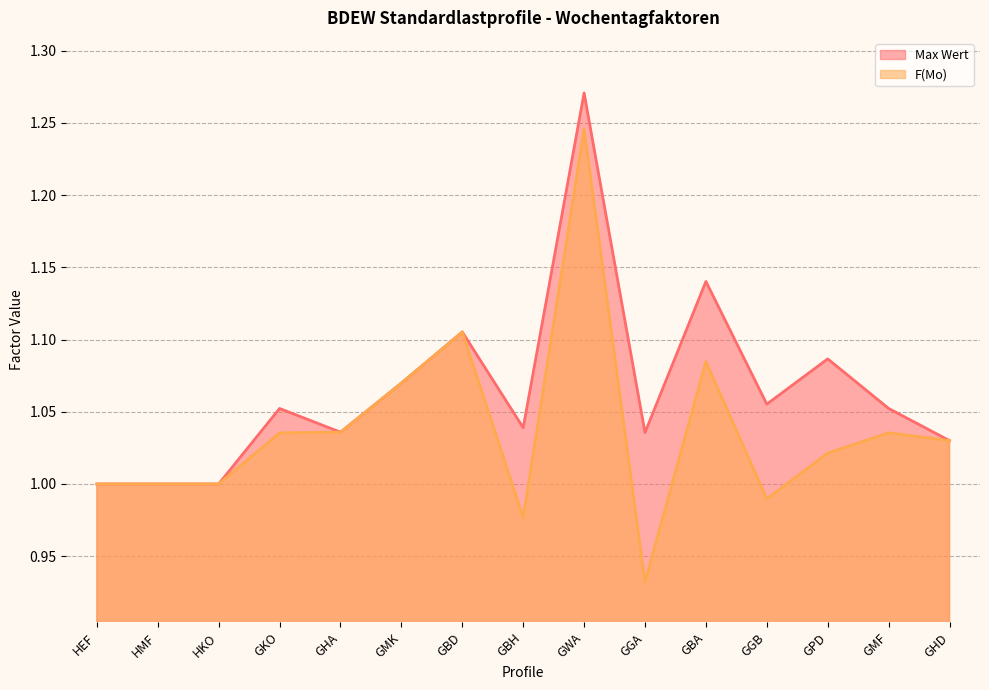

Which series has the widest spread of values?

F(Mo)